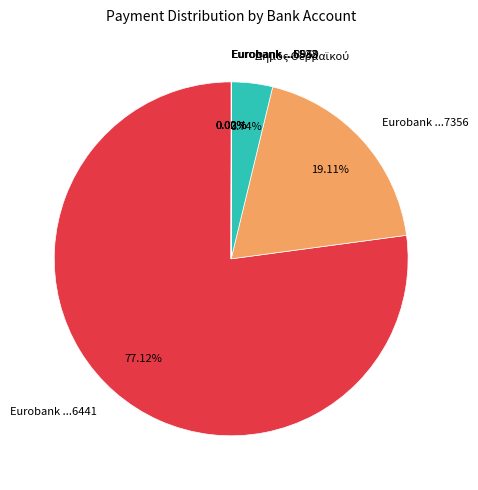

Approximately how many times larger is the value at Eurobank ...6441 compared to Eurobank ...7356?

4.0